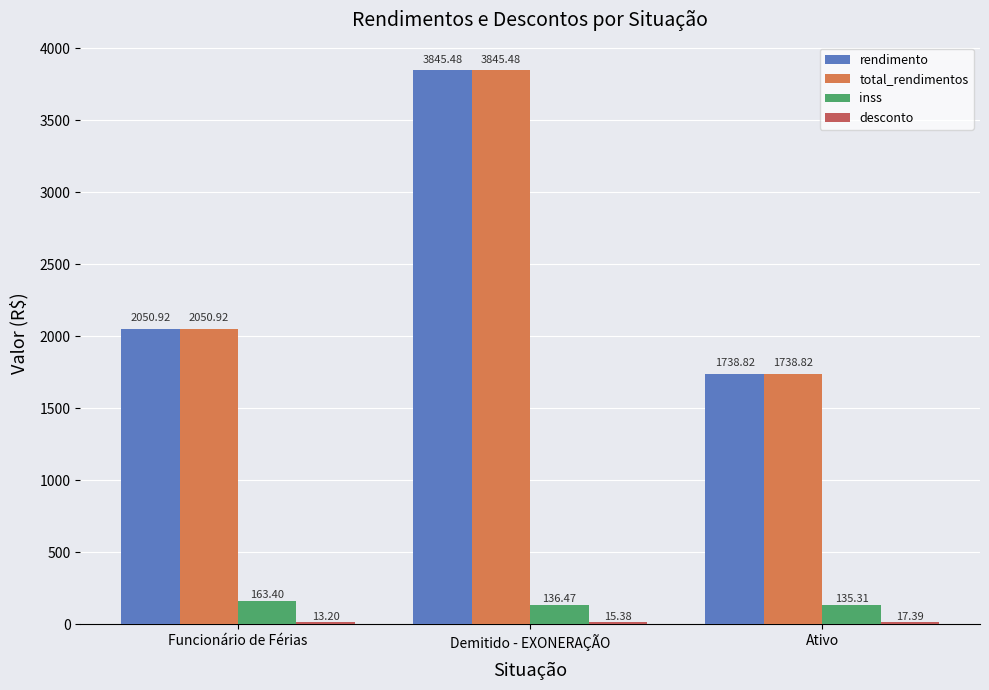

At which category is the sum across all series the highest?

Demitido - EXONERAÇÃO